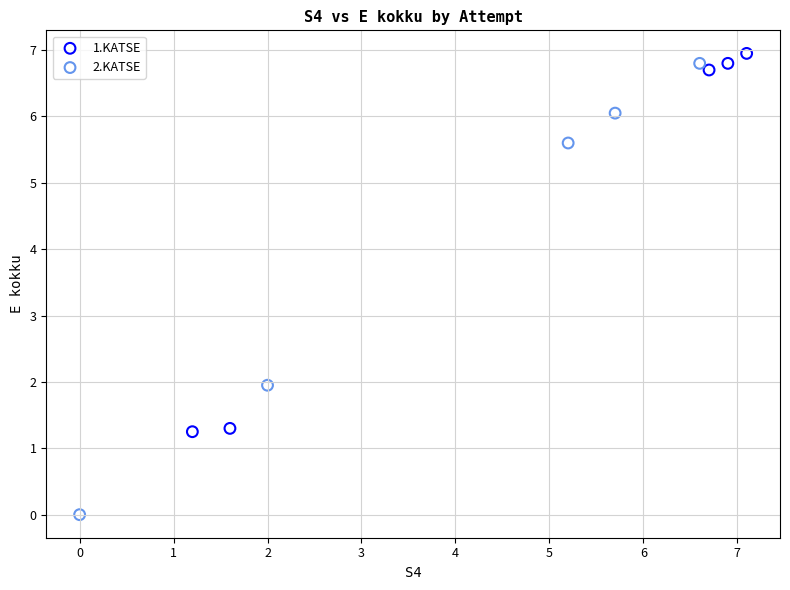

What are all the series names shown in the legend?

1.KATSE, 2.KATSE